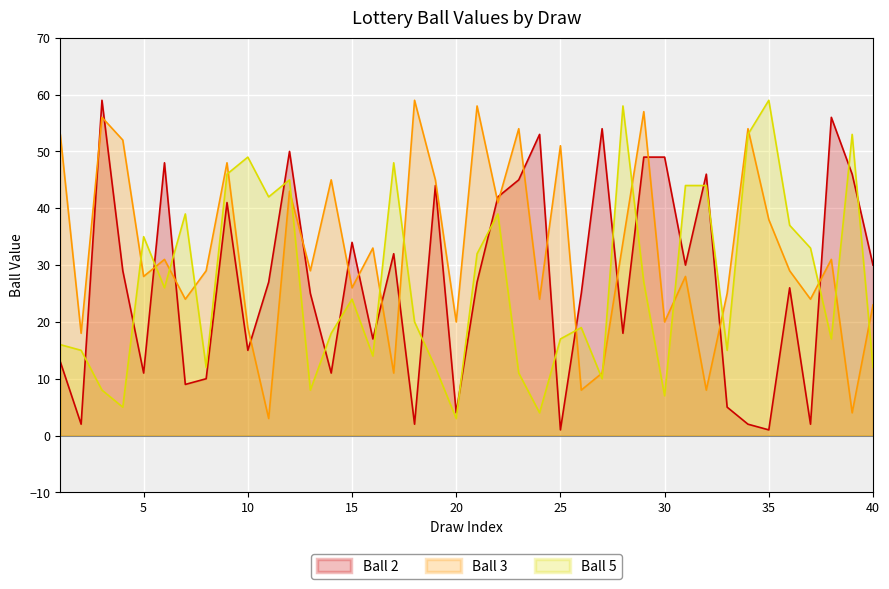

Between 34 and 37, which is larger?

34